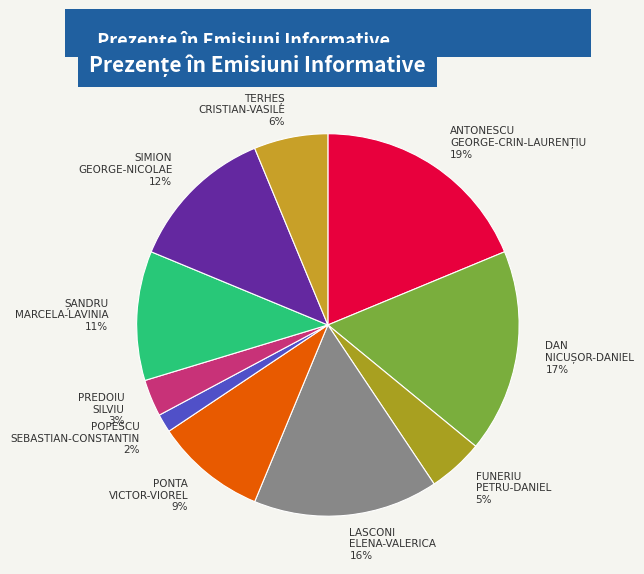

Which slice is the largest?

ANTONESCU GEORGE-CRIN-LAURENȚIU